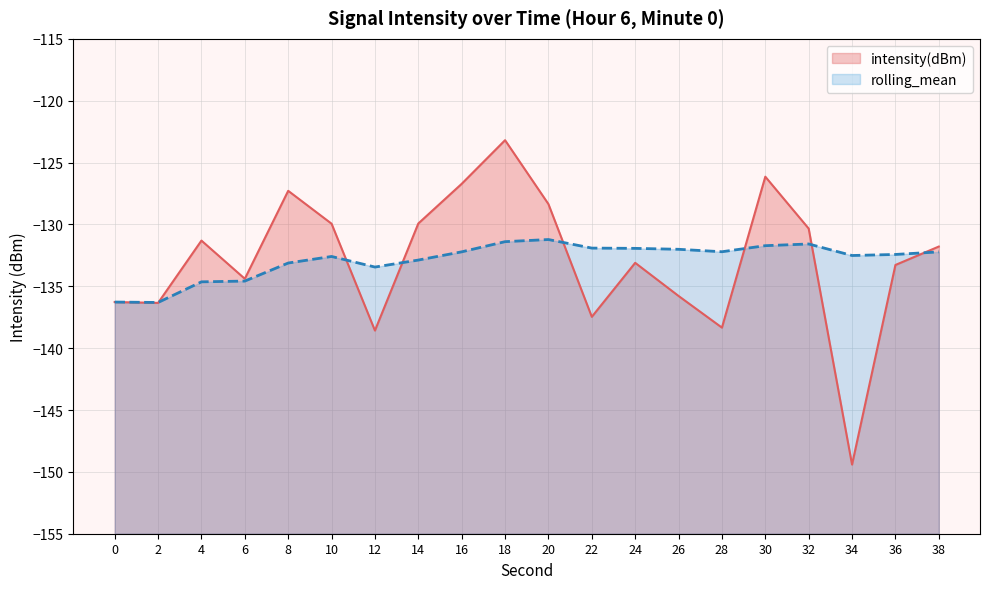

Which series ends up on top after the final intersection of intensity(dBm) and rolling_mean?

intensity(dBm)